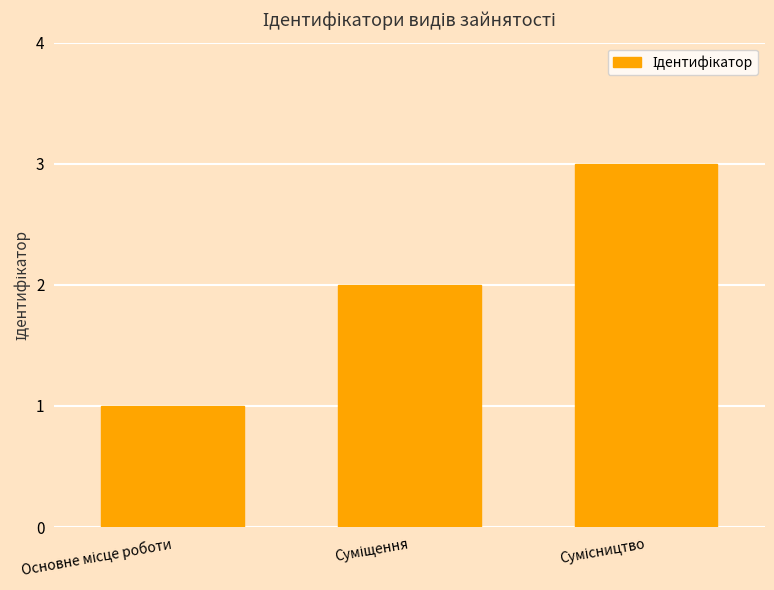

What is the maximum value shown in the chart?

3